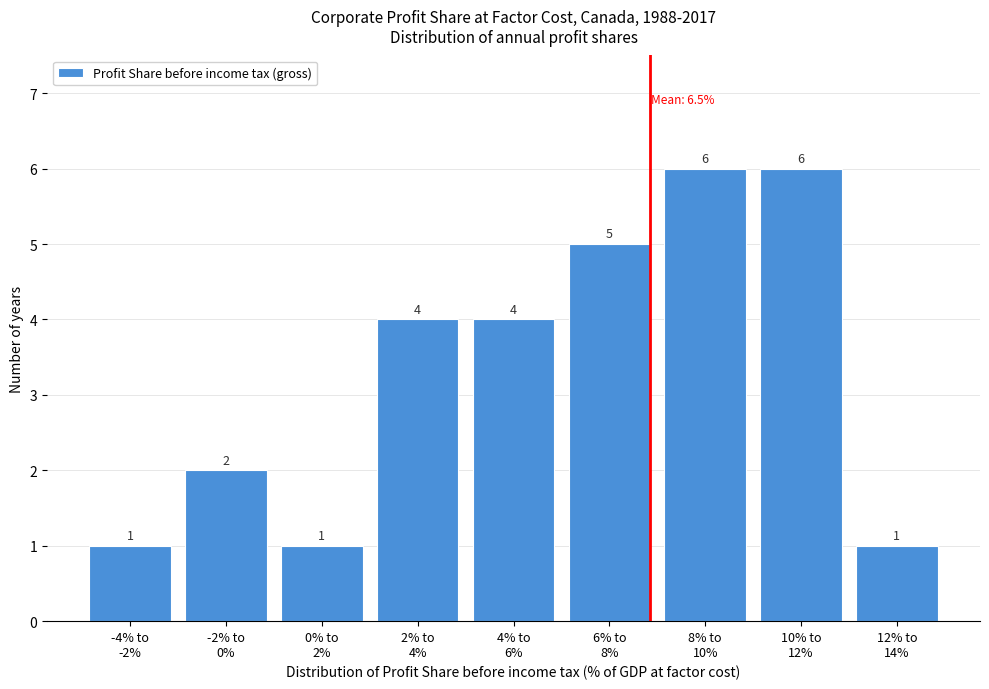

Reading left to right, transcribe all the data shown in this chart.

1	2	1	4	4	5	6	6	1